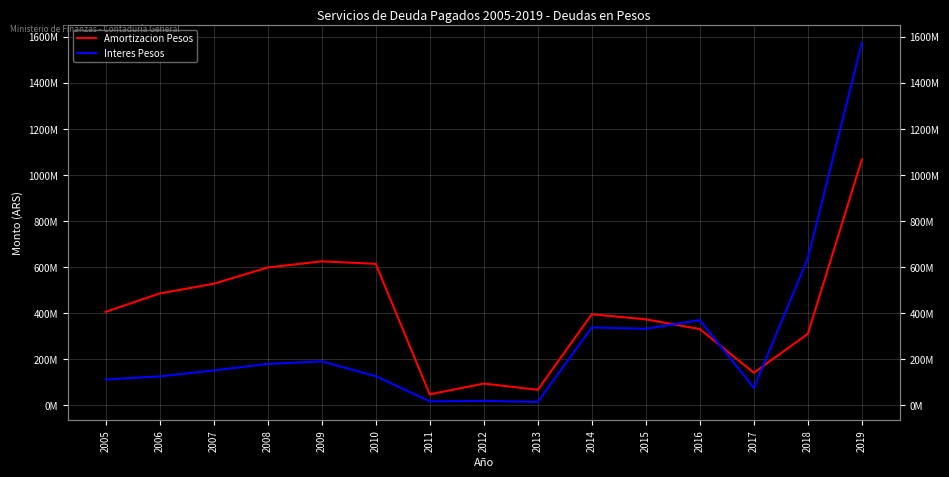

What is the sum of the Amortizacion Pesos values at 2007 and 2008?

1125488687.7